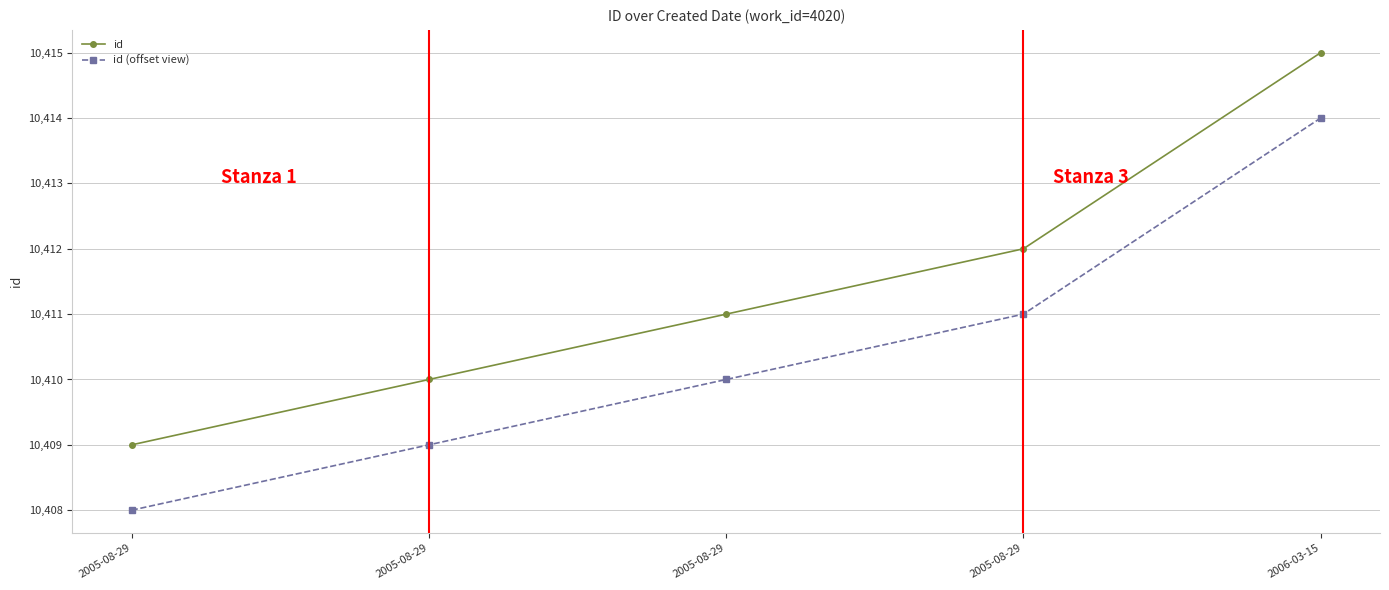

Which has a higher value, 2005-08-29 or 2006-03-15?

2006-03-15